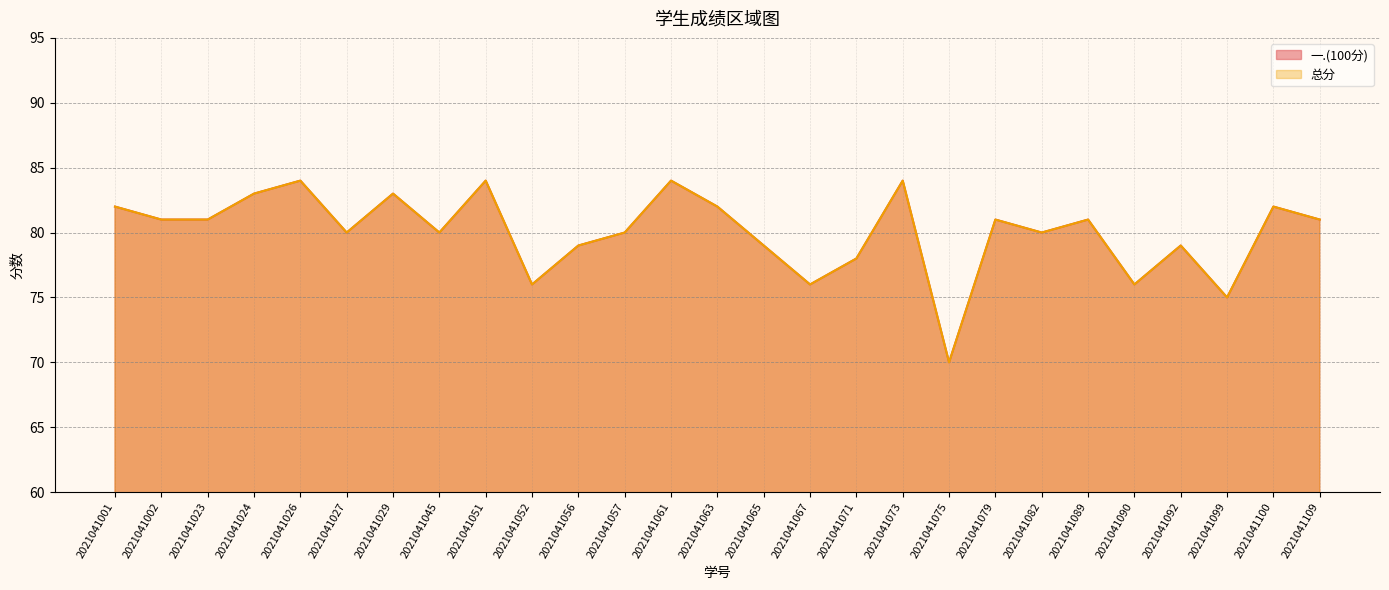

How many data points does each series have?

27